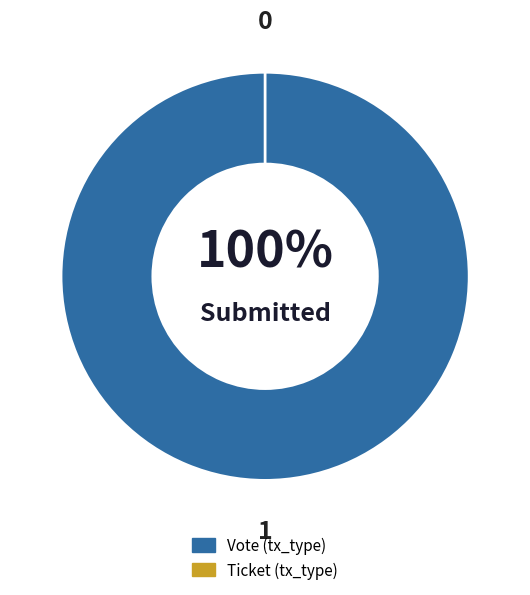

The Vote slice represents 99% of the pie. True or false?

False